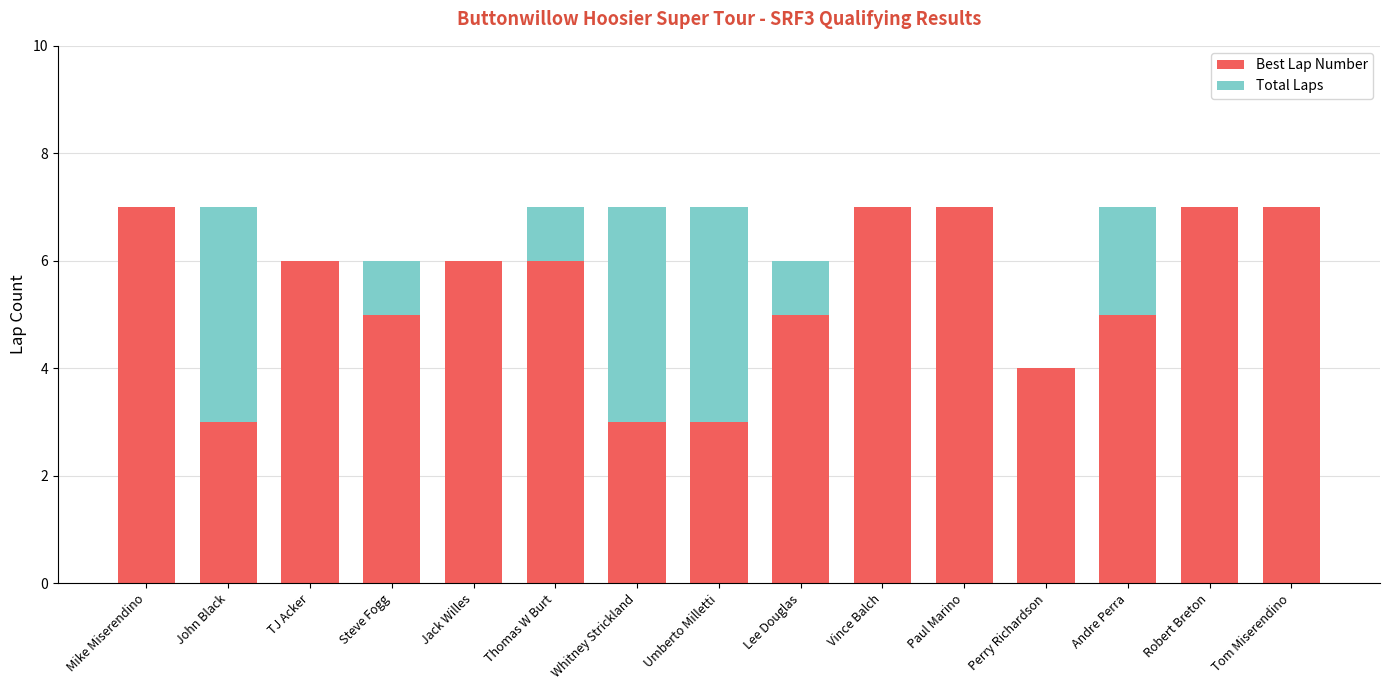

Reading right to left, transcribe the values for Best Lap Number.

Tom Miserendino=7	Robert Breton=7	Andre Perra=5	Perry Richardson=4	Paul Marino=7	Vince Balch=7	Lee Douglas=5	Umberto Milletti=3	Whitney Strickland=3	Thomas W Burt=6	Jack Willes=6	Steve Fogg=5	TJ Acker=6	John Black=3	Mike Miserendino=7